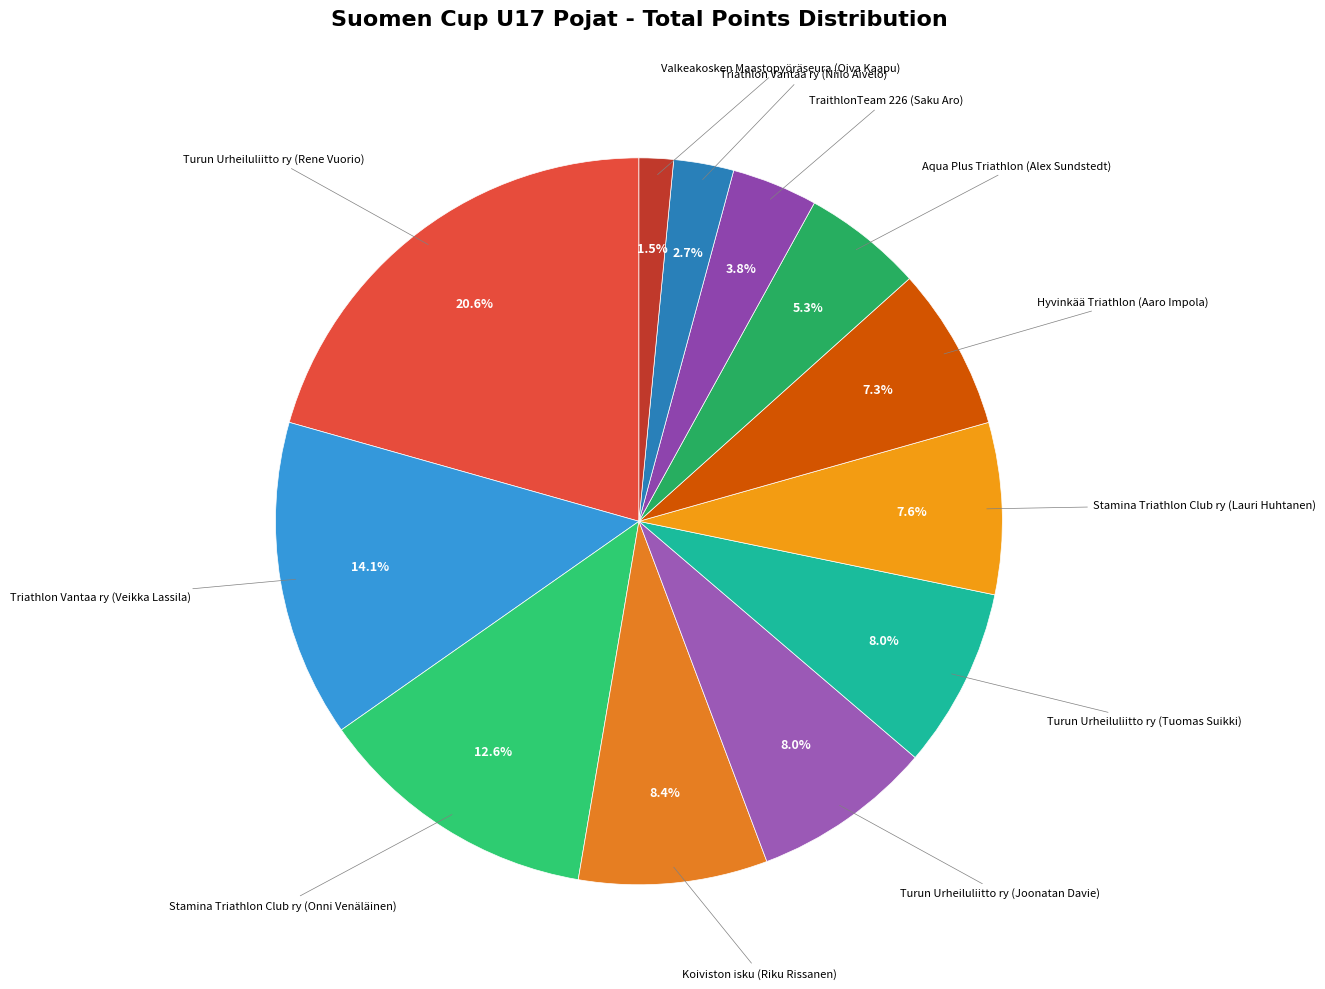

How many slices are in this pie chart?

12